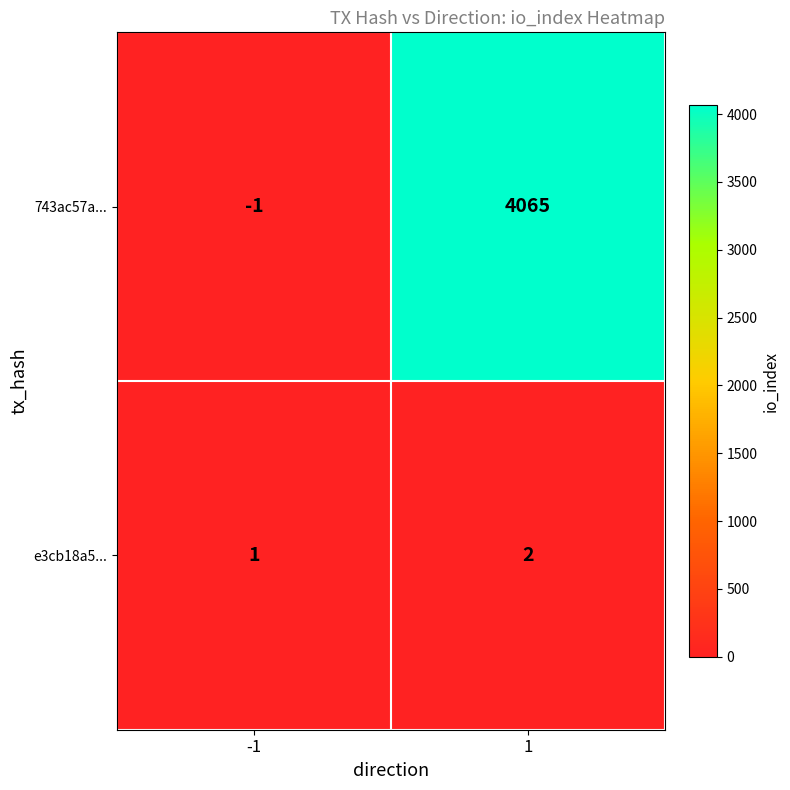

Which series has the largest total across all categories?

743ac57a...